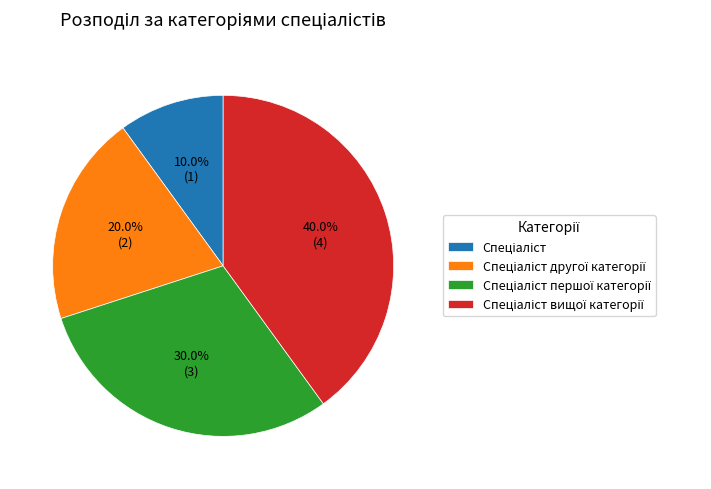

Does any single category account for the majority?

No